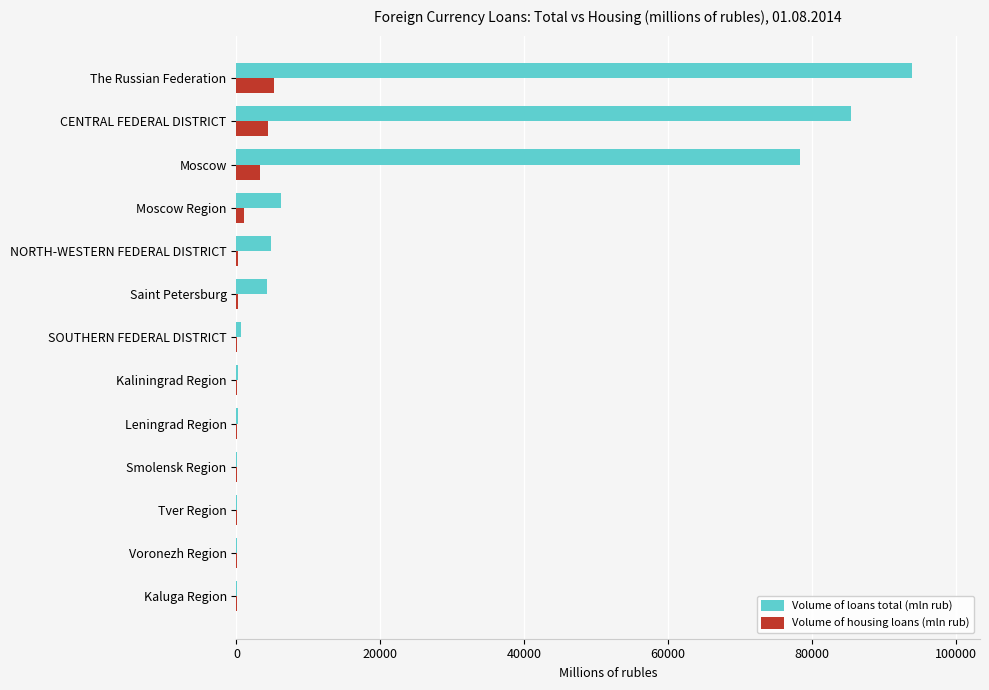

True or false: Volume of loans total (mln rub) has a value of 78342 at Moscow.

True